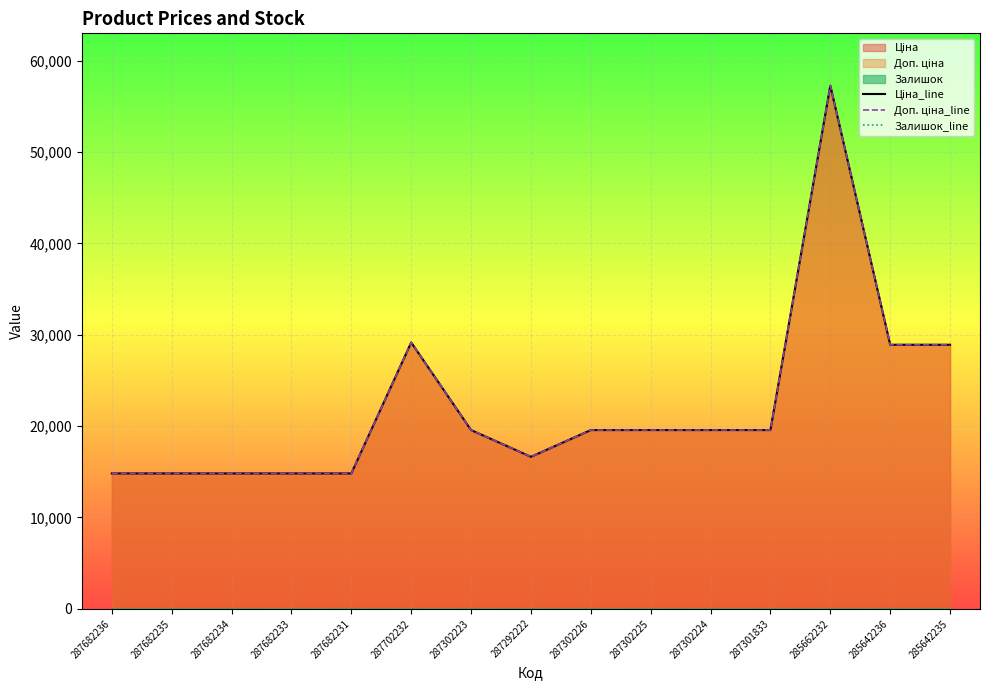

What is the label of the 7th point from the left?

287302223